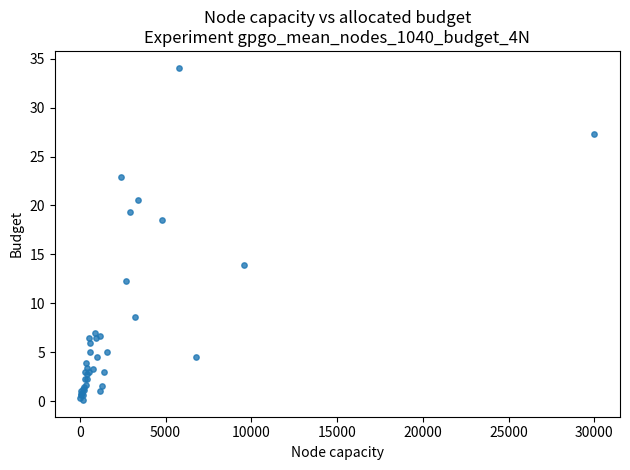

What Y value in the scatter plot is closest to 17?

18.5